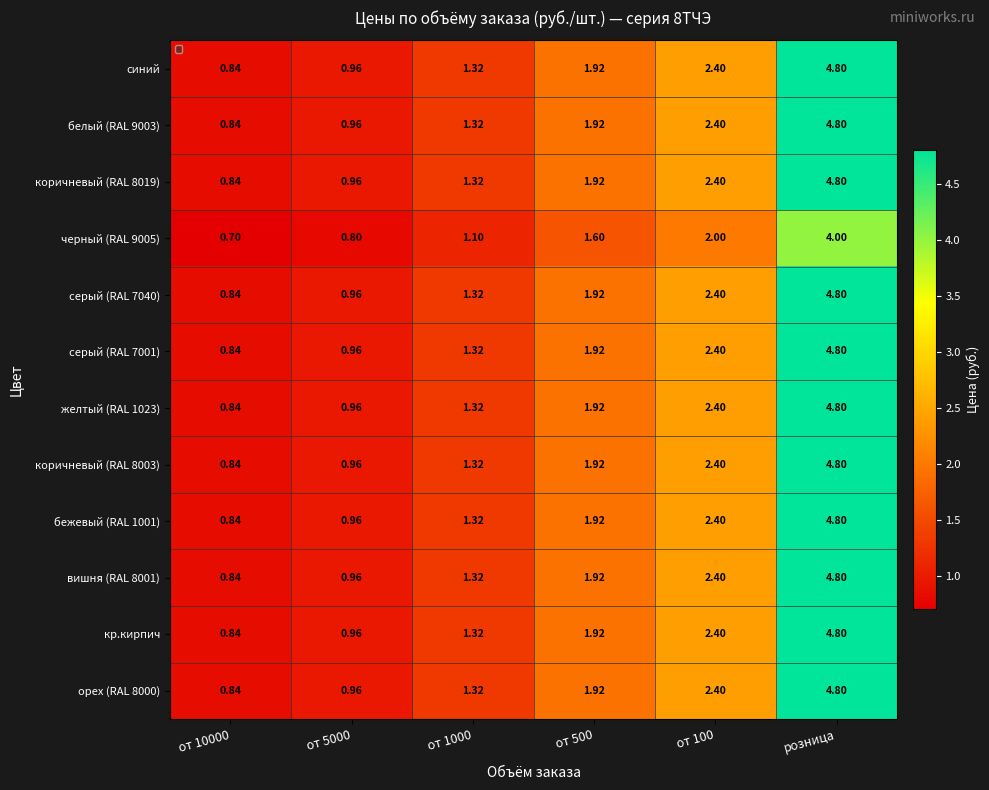

At which category is the sum across all series the highest?

розница